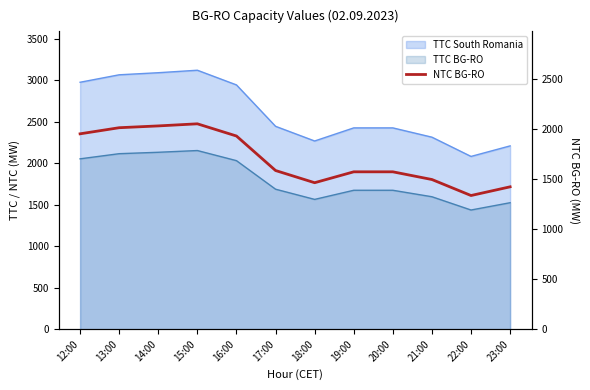

List the labels in order of value, largest first.

15:00, 14:00, 13:00, 12:00, 16:00, 17:00, 19:00, 20:00, 21:00, 18:00, 23:00, 22:00